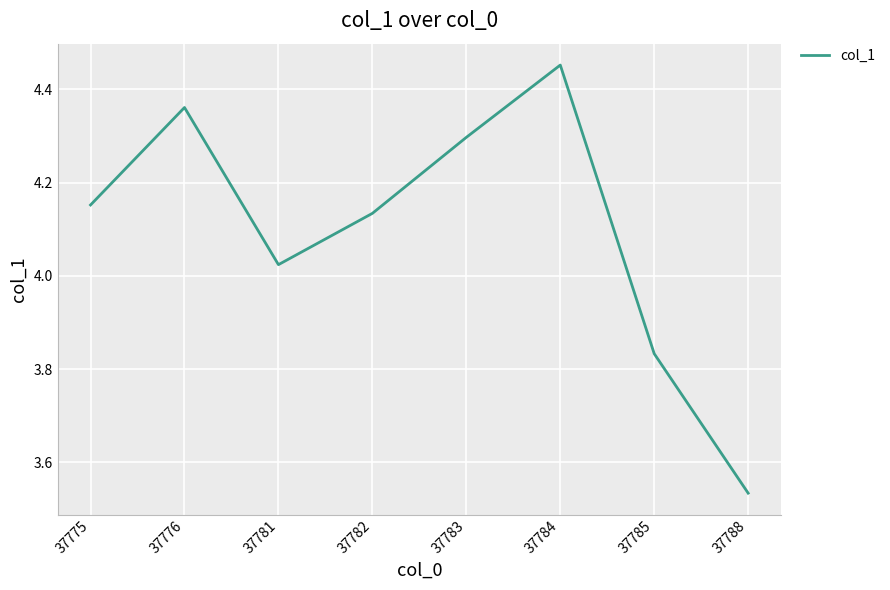

The value at 37776 is 7.6. True or false?

False